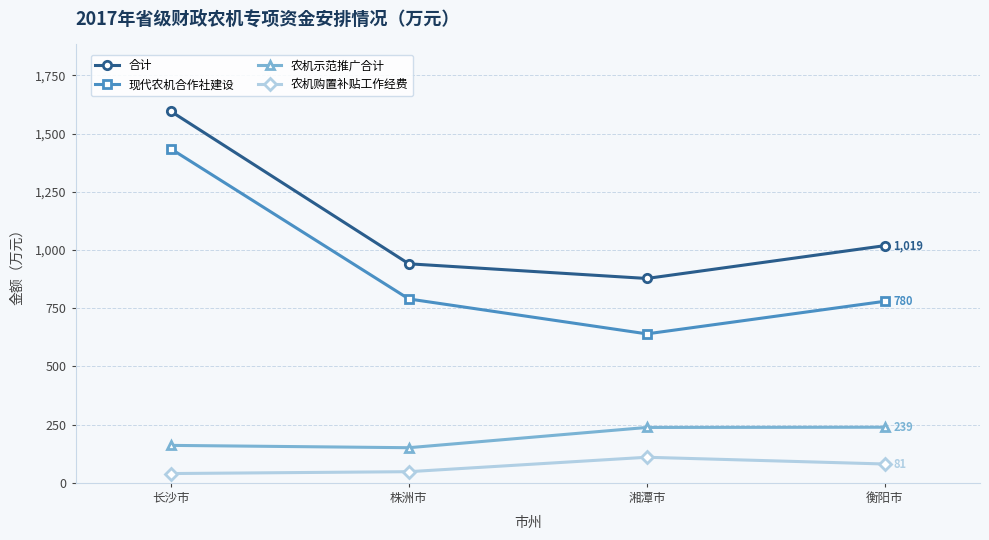

What is the total value across all series at 长沙市?

3232